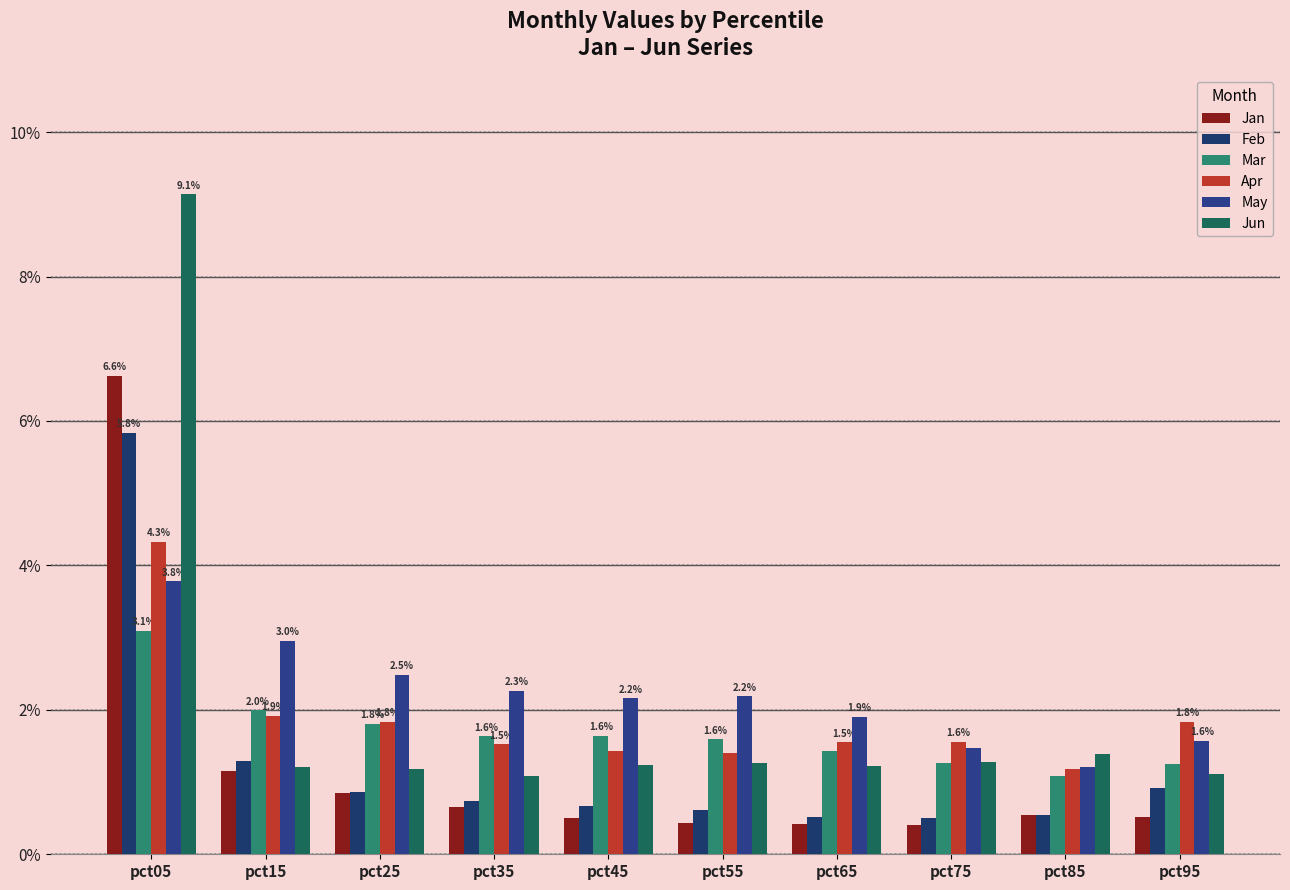

What is the minimum value shown in the chart?

0.4